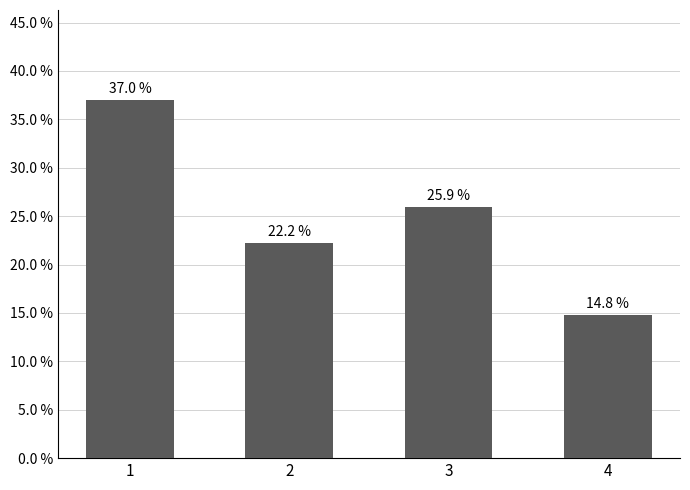

Reading left to right, extract all data points from this chart.

0.4	0.2	0.3	0.1